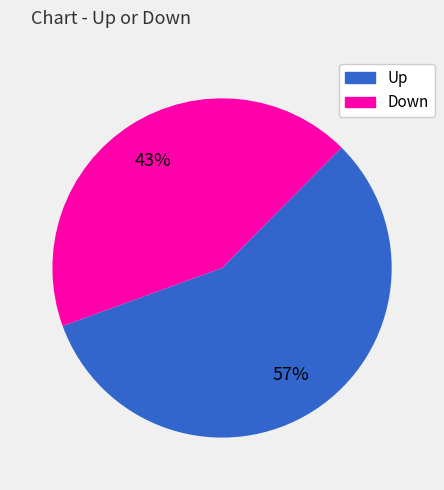

To the nearest percent, what is the average slice percentage?

50%